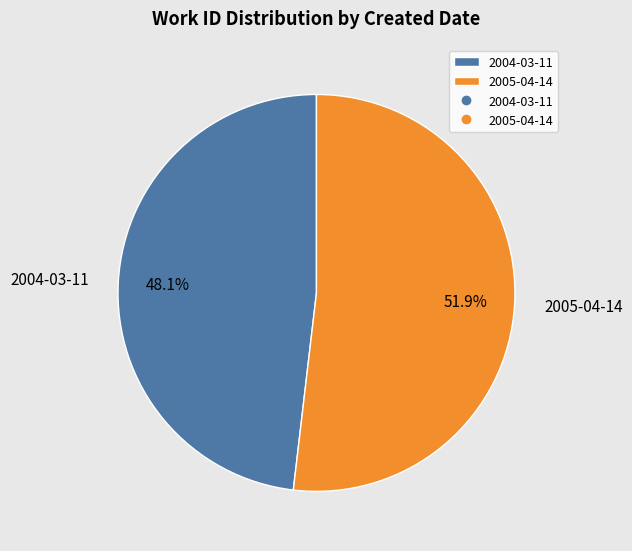

Which slice represents more than half of the pie?

2005-04-14